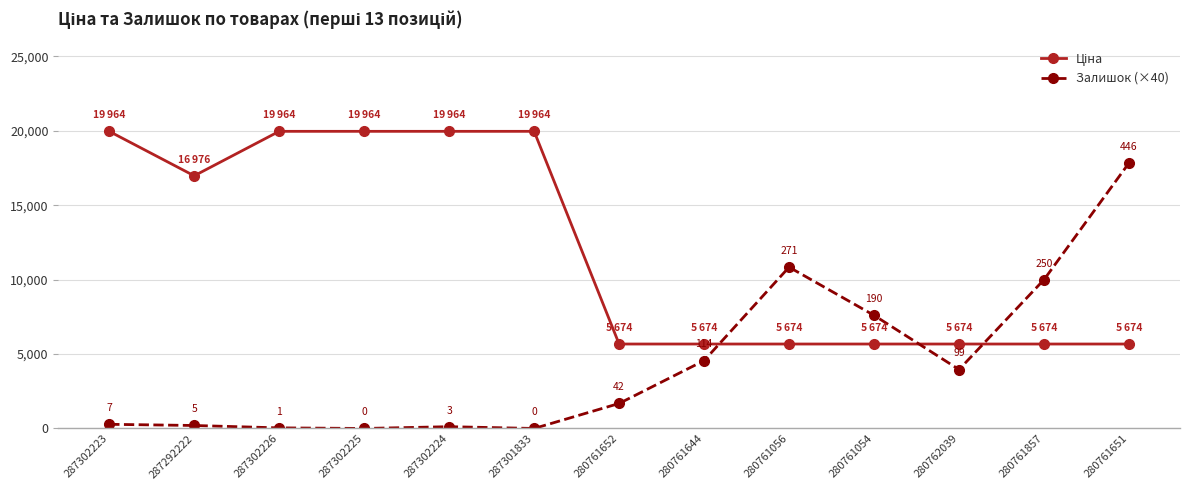

Where is the first local maximum for Залишок (×40)?

287302224